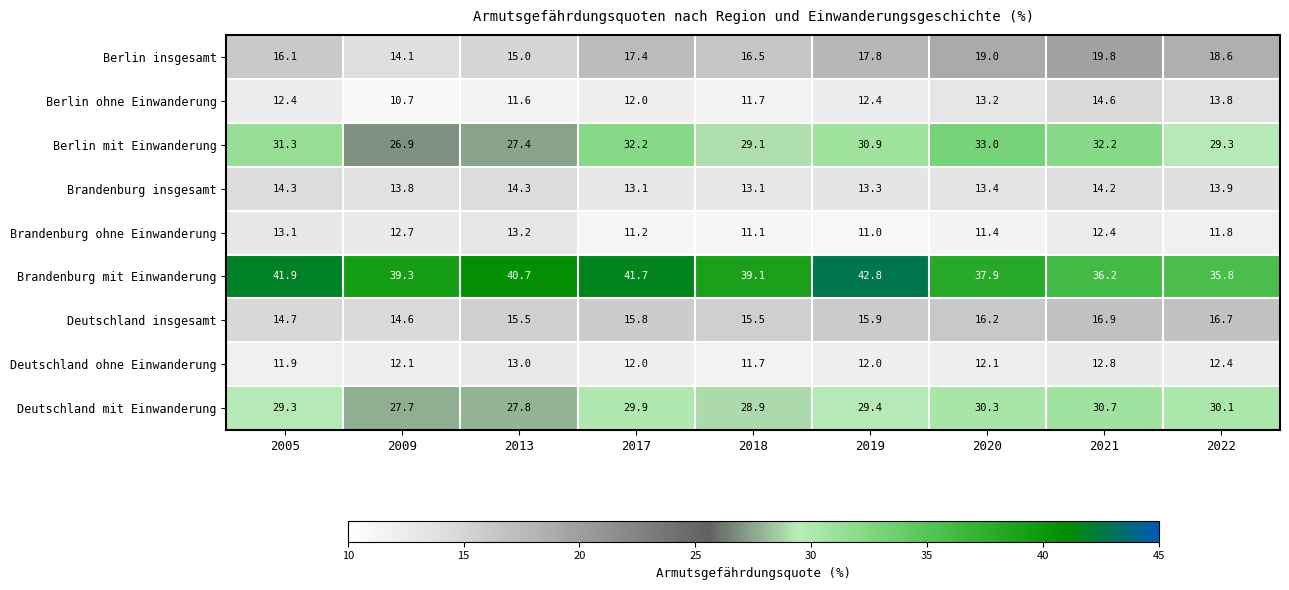

Which series has the largest total across all categories?

Brandenburg mit Einwanderung